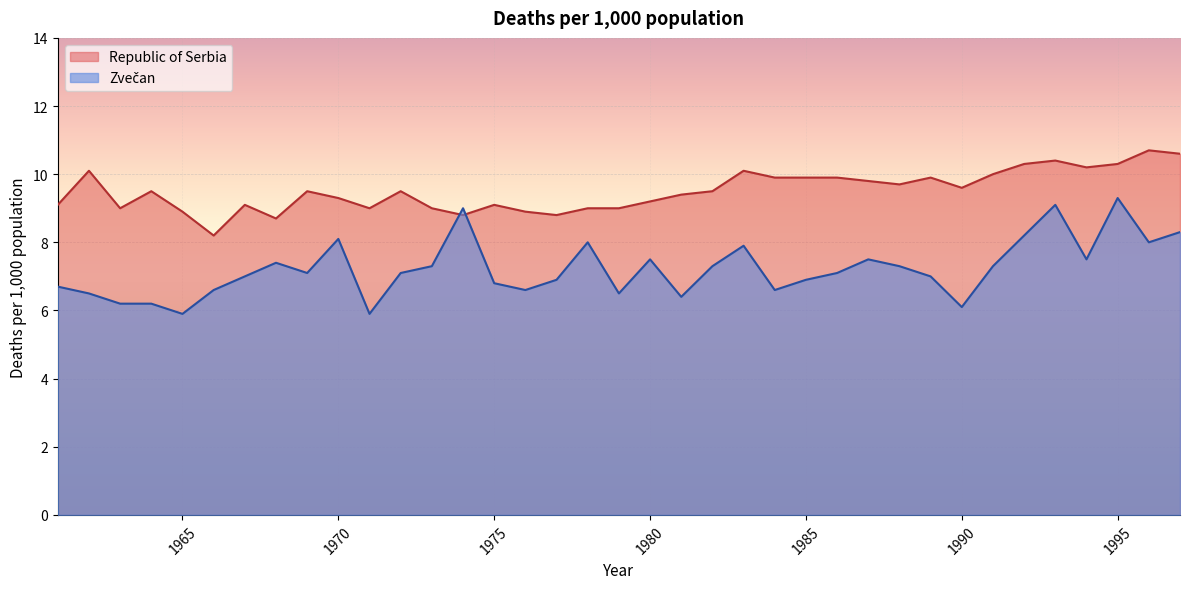

How many interior local peaks does the Republic of Serbia series have?

10